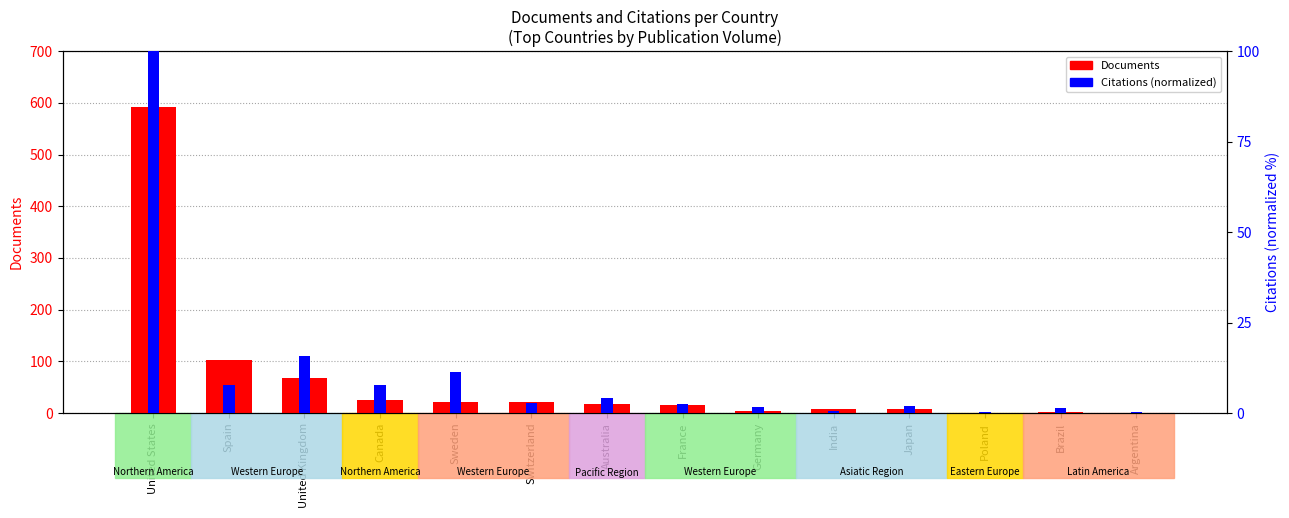

At which category is the sum across all series the highest?

United States